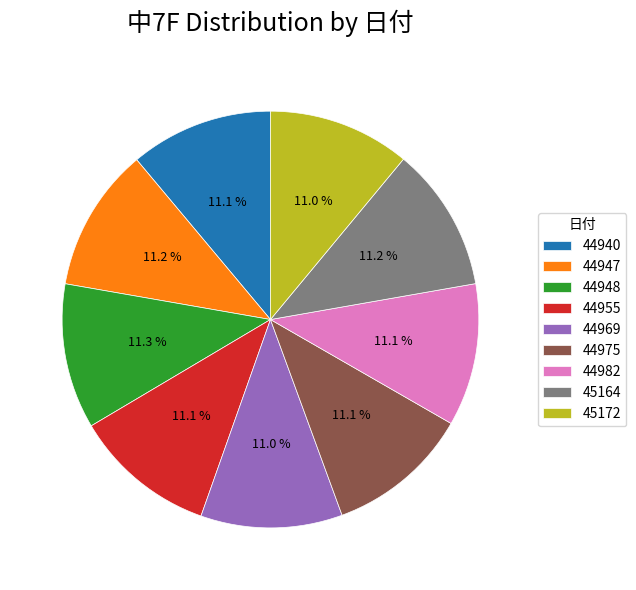

Approximately how many times larger is the value at 44969 compared to 44940?

1.0